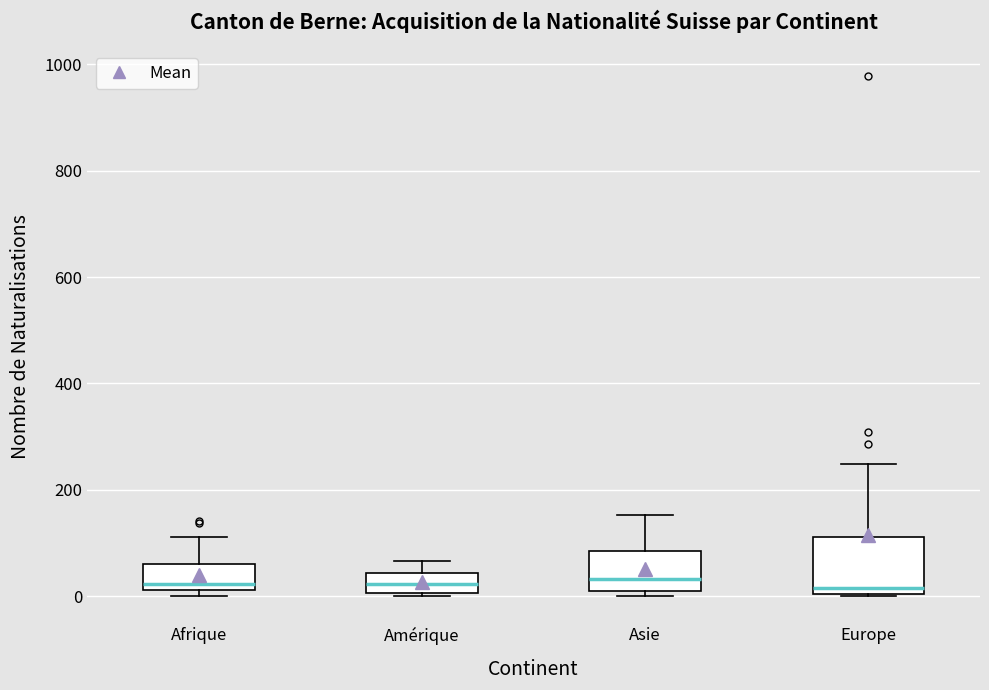

Which box is the tallest, from its lower edge to its upper edge?

Europe